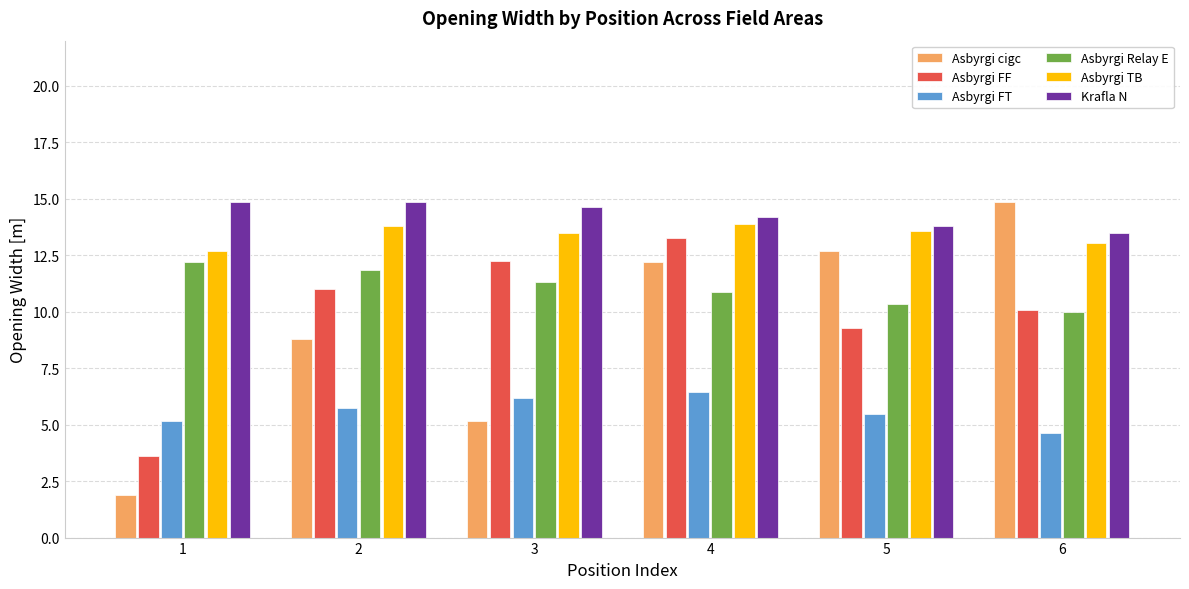

What is the maximum value shown in the chart?

14.9